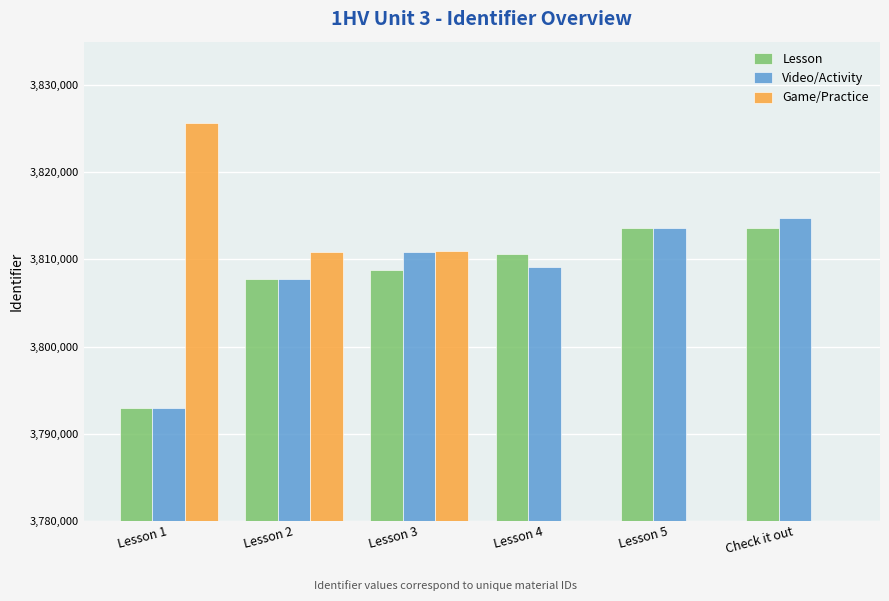

How many positive values does the Game/Practice series have?

3